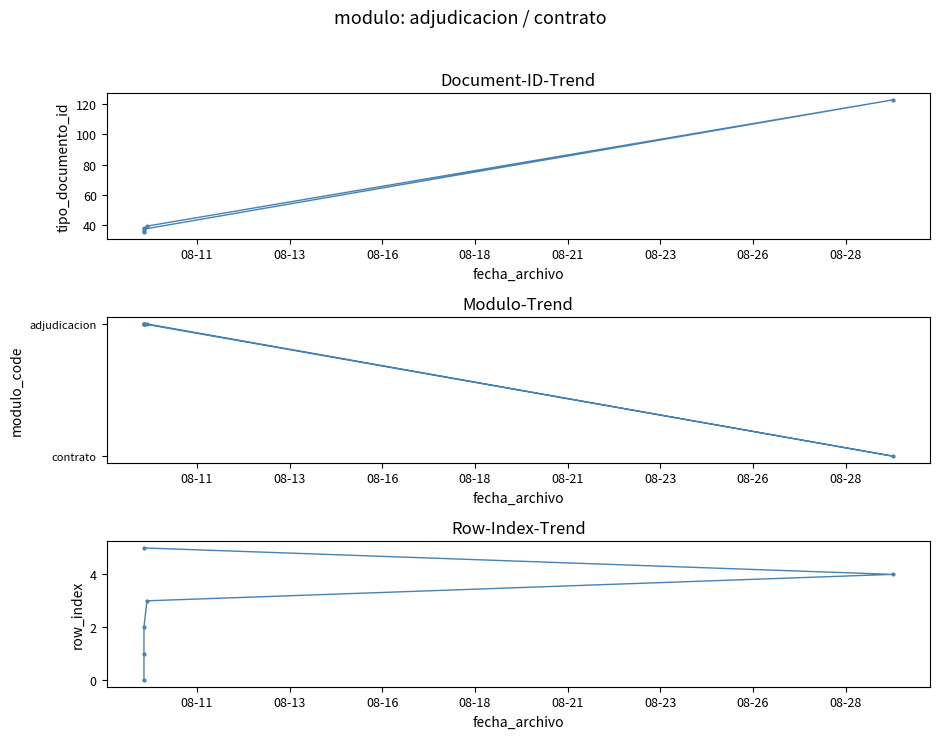

Is the value of tipo_documento_id at 08-16 greater than the value of modulo_code at 08-16?

Yes